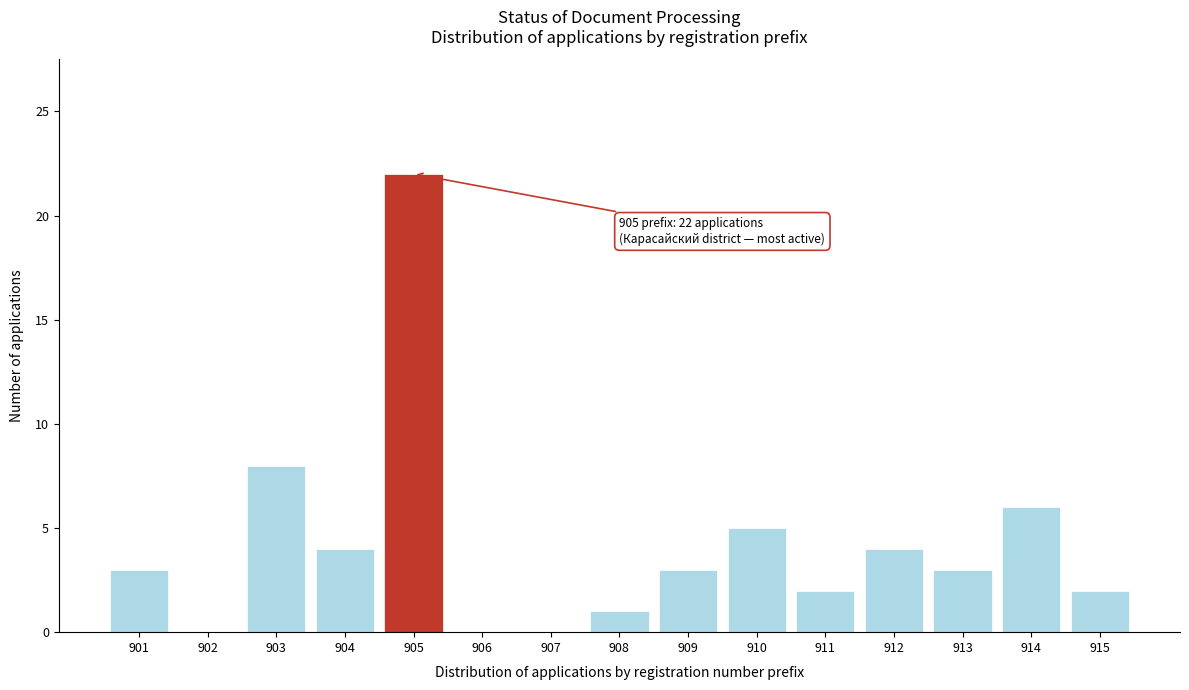

Reading left to right, what are all the values shown in this chart?

901=3	902=0	903=8	904=4	905=22	906=0	907=0	908=1	909=3	910=5	911=2	912=4	913=3	914=6	915=2